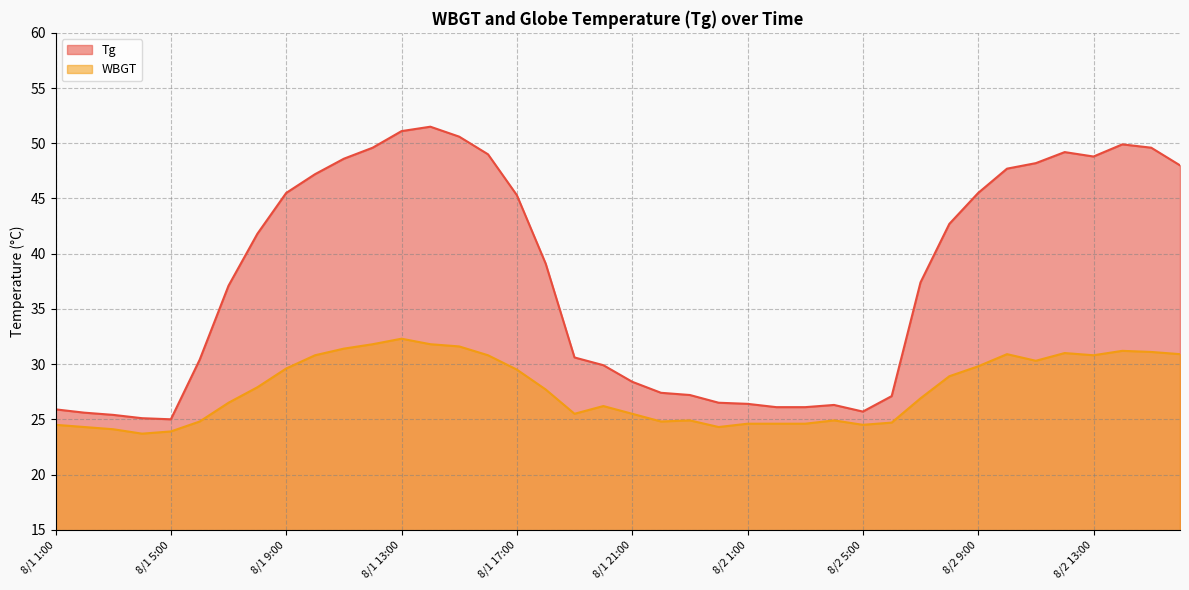

Is the value of WBGT at 8/2 1:00 greater than the value of Tg at 8/1 7:00?

No